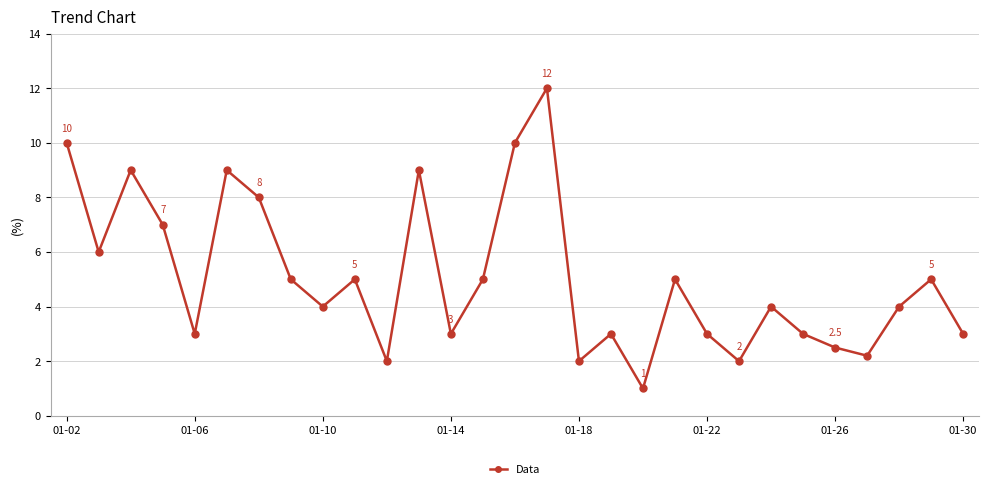

True or false: the data has more than 1 interior local peaks.

True